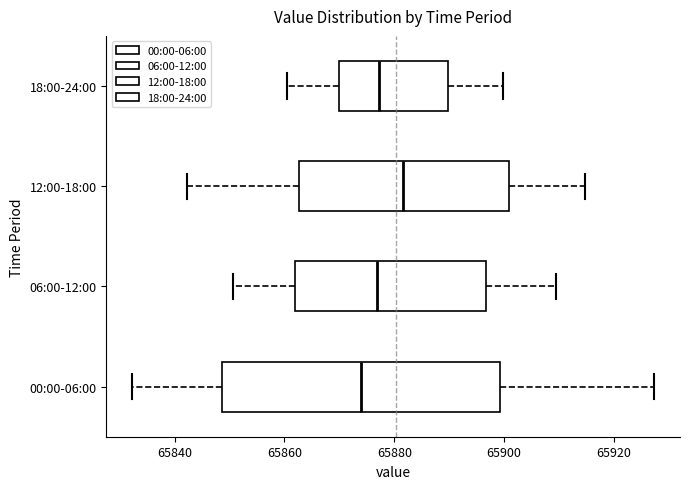

Comparing the boxes themselves (not the whiskers), which one is the widest?

00:00-06:00